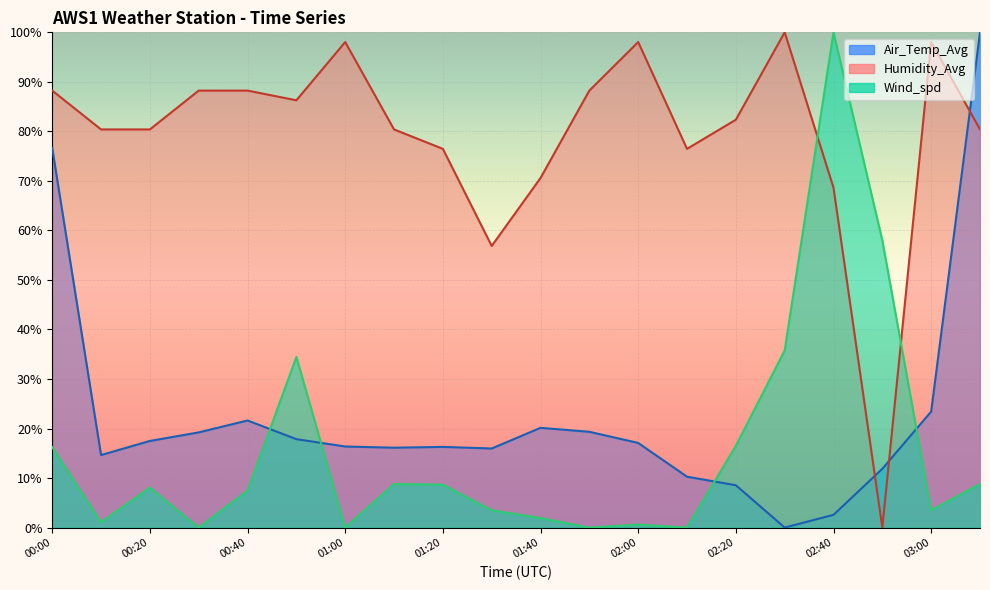

What is the sum of the Air_Temp_Avg values at 01:00 and 01:30?

32.3